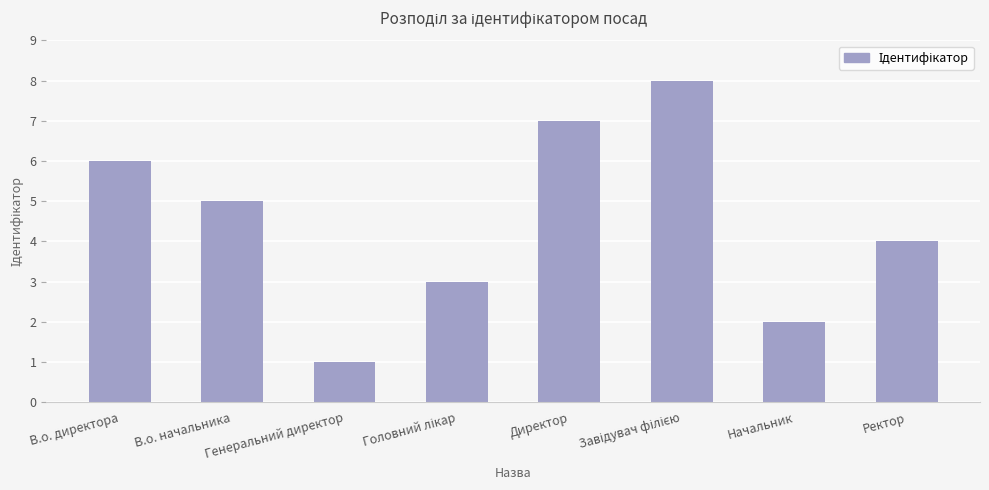

What is the difference between the second highest and second lowest values?

5